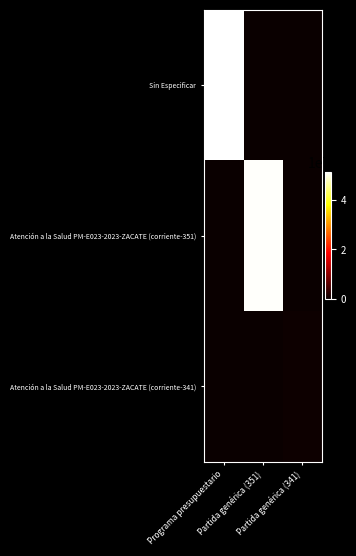

Reading left to right, list all the values displayed in this chart.

Sin Especificar: Programa presupuestario=51028747.7	Partida genérica (351)=0.0	Partida genérica (341)=0.0
Atención a la Salud PM-E023-2023-ZACATE (corriente-351): Programa presupuestario=0.0	Partida genérica (351)=50730203.3	Partida genérica (341)=0.0
Atención a la Salud PM-E023-2023-ZACATE (corriente-341): Programa presupuestario=0.0	Partida genérica (351)=0.0	Partida genérica (341)=298544.5